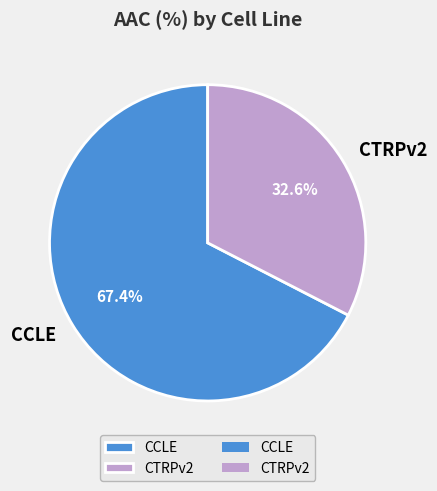

What percentage do CCLE and CTRPv2 together represent?

100.0%